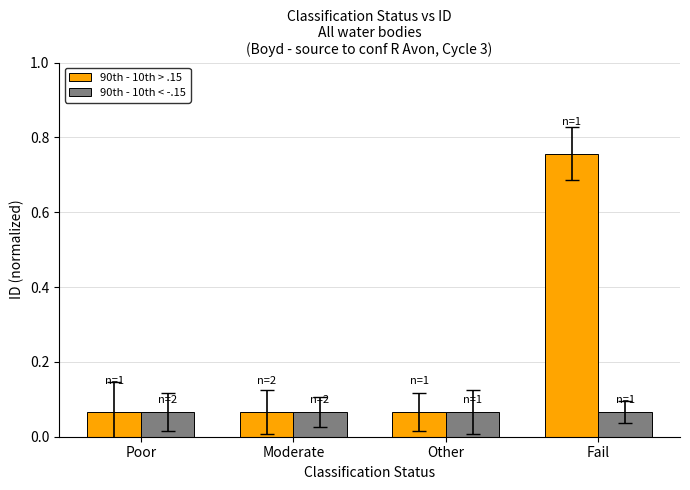

Rank the series by their average value, from lowest to highest.

90th - 10th < -.15, 90th - 10th > .15